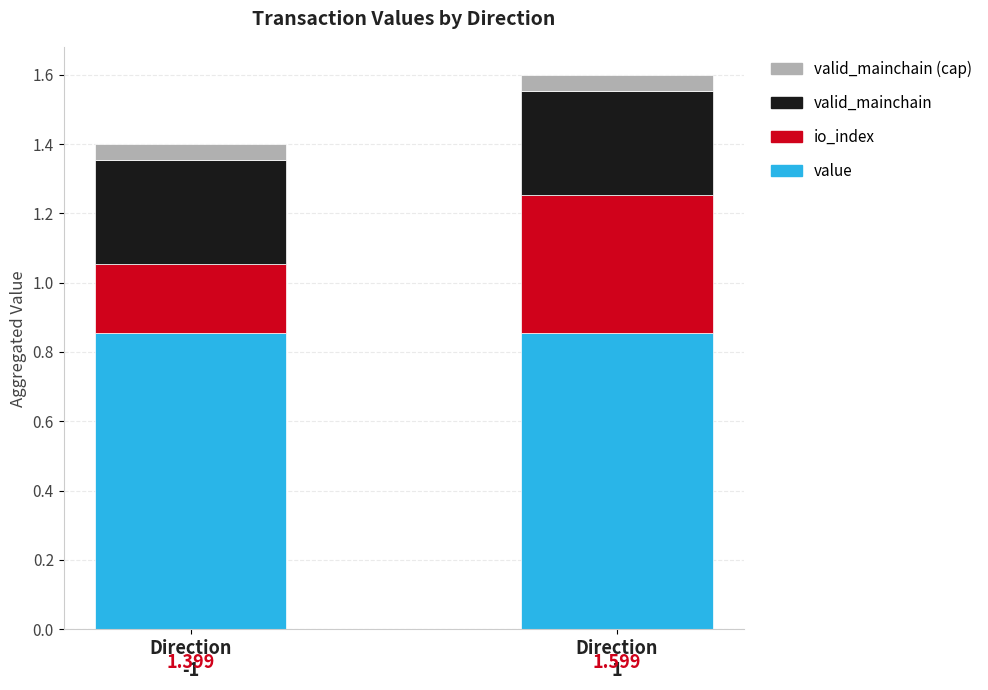

What is the total value across all series at Direction
-1?

1.4